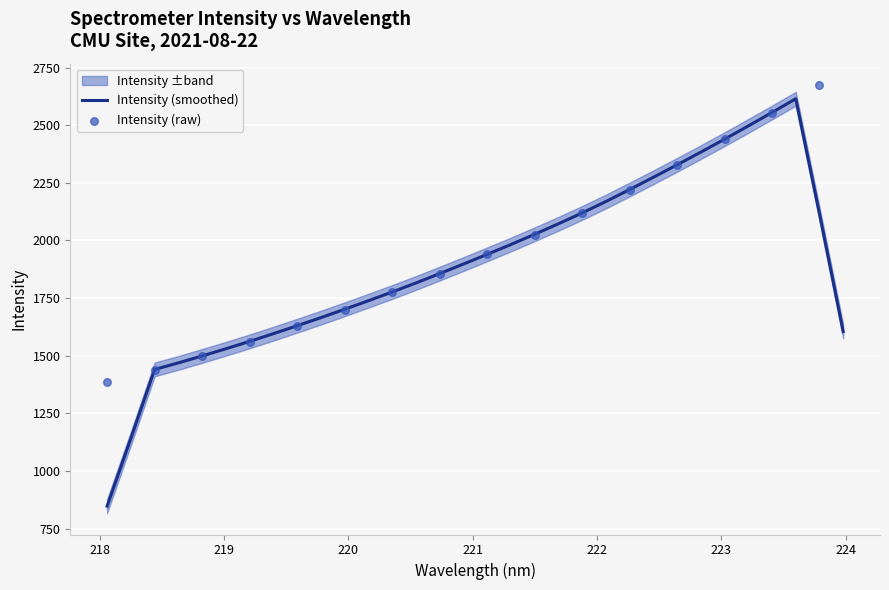

What is the change in value from 220.7354 to 223.2172?

+641.2